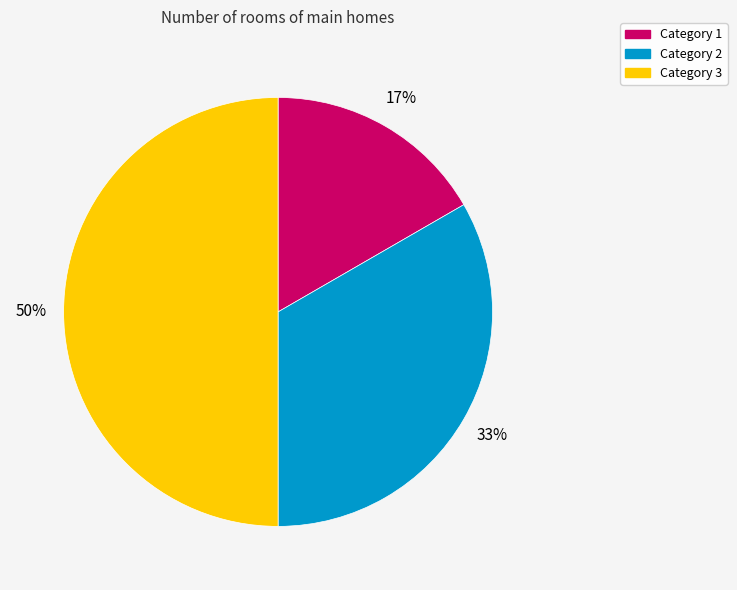

To the nearest percent, what is the average slice percentage?

33%